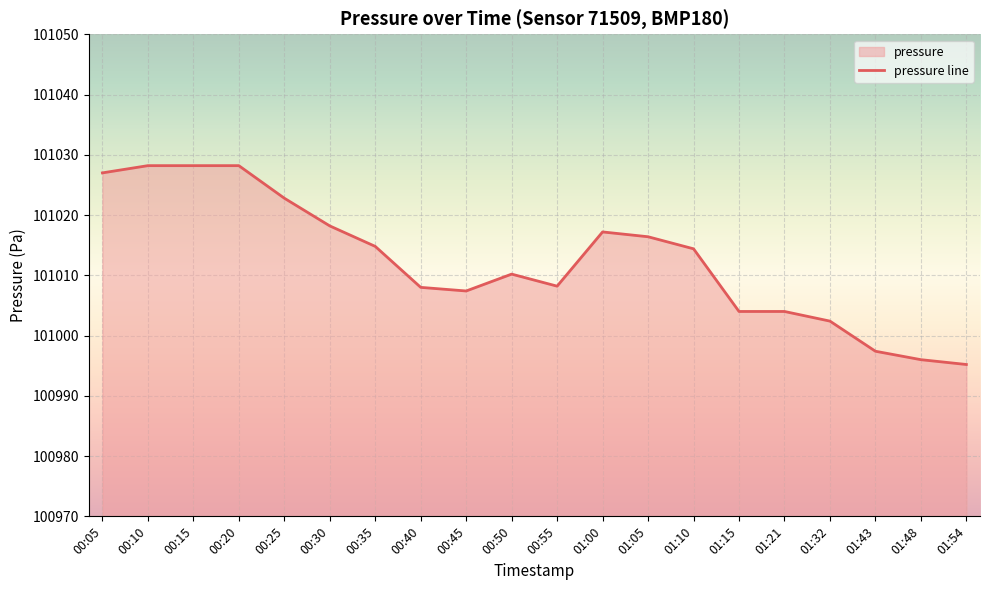

What is the value of the 7th point from the left?

101014.8